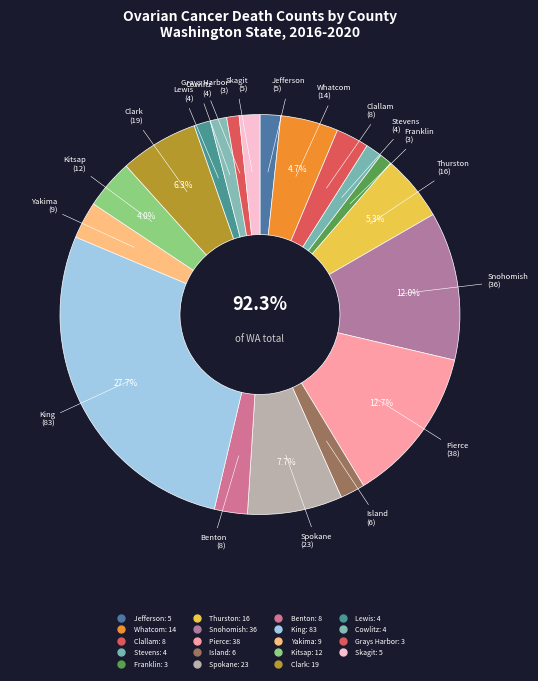

What is the change in value from Snohomish County to Benton County?

-28